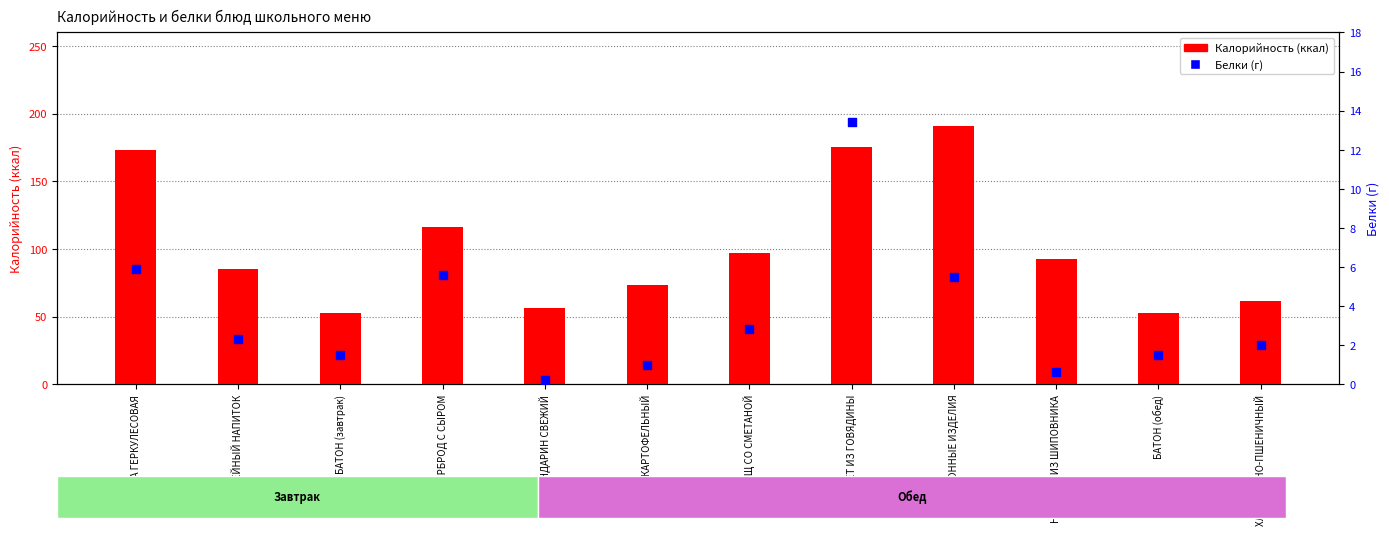

Which series reaches the minimum Y coordinate?

Белки (г)